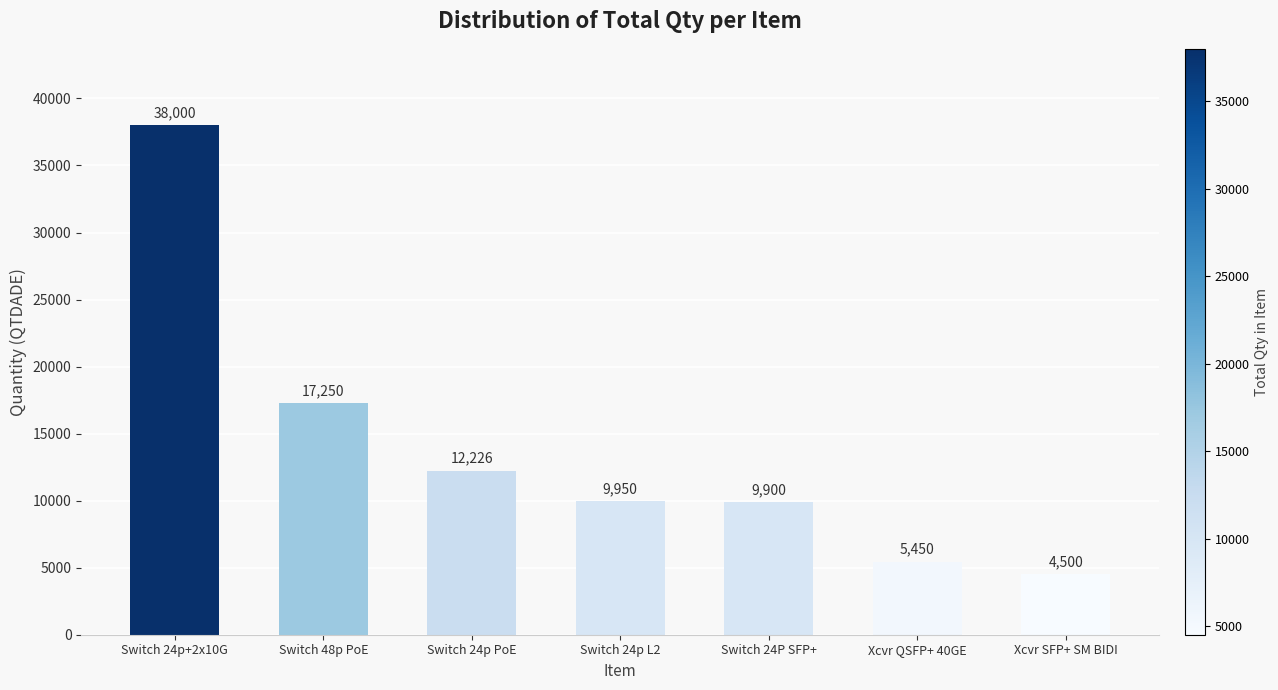

List the labels in order of value, smallest first.

Xcvr SFP+ SM BIDI, Xcvr QSFP+ 40GE, Switch 24P SFP+, Switch 24p L2, Switch 24p PoE, Switch 48p PoE, Switch 24p+2x10G